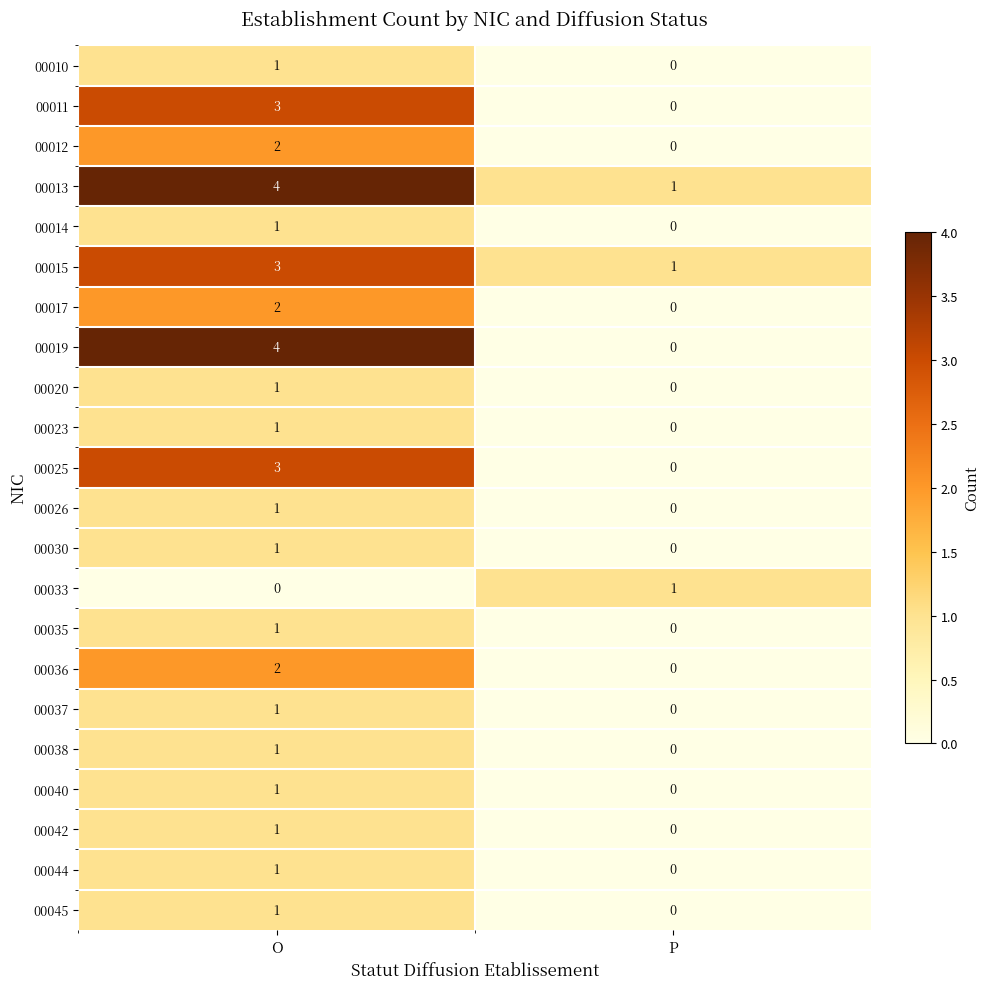

What is the difference between the highest and lowest values at O?

4